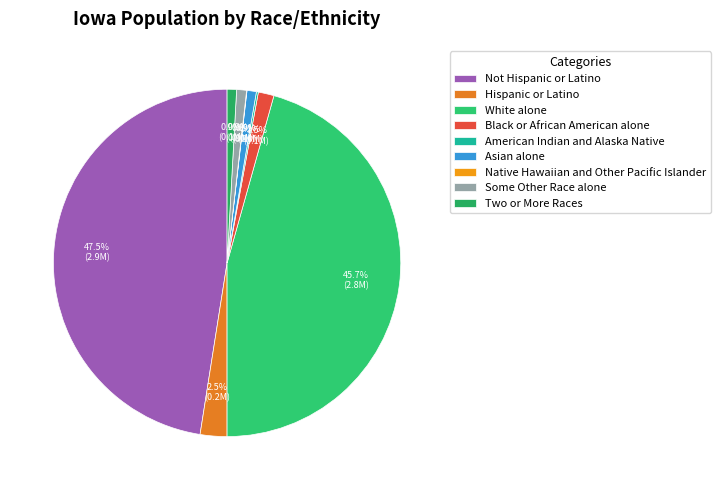

To the nearest percent, what portion does Asian alone represent?

1%